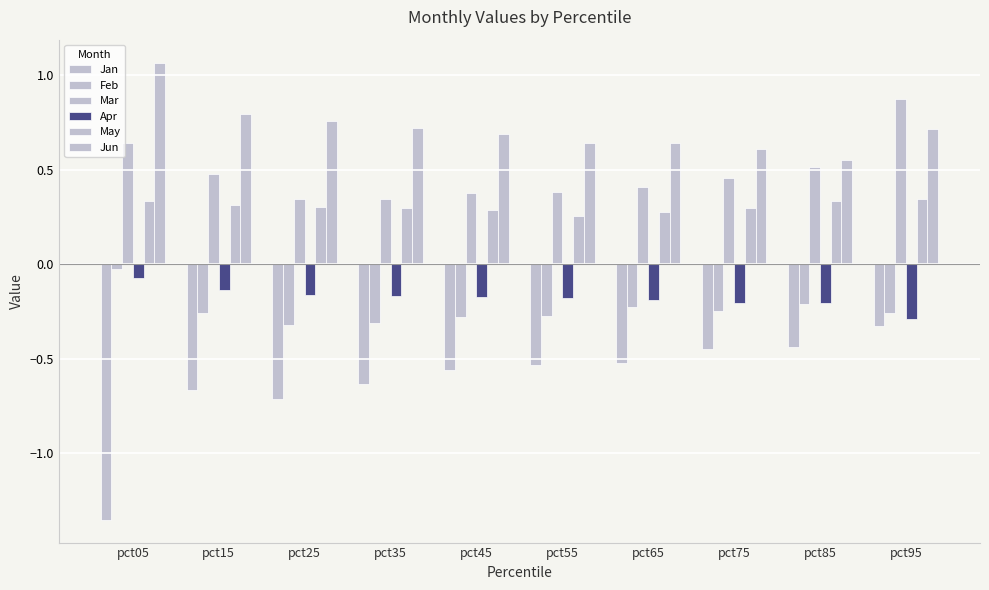

The value of May at pct85 is 0.1. True or false?

False